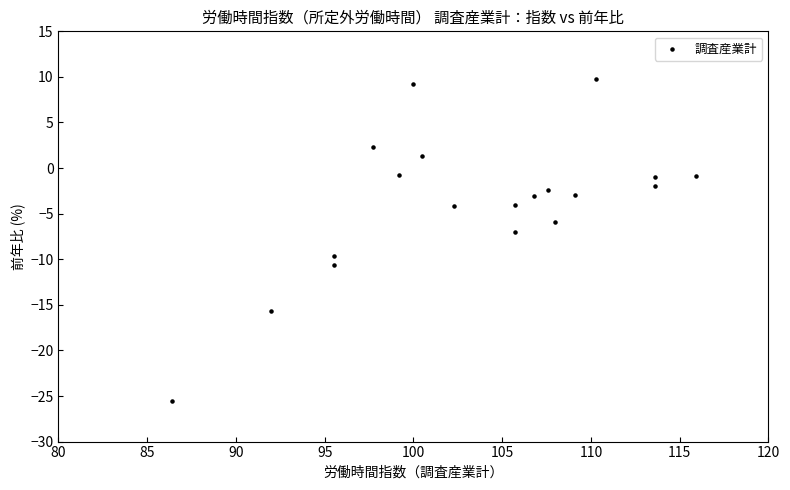

What is the range of Y values (max minus min)?

35.3